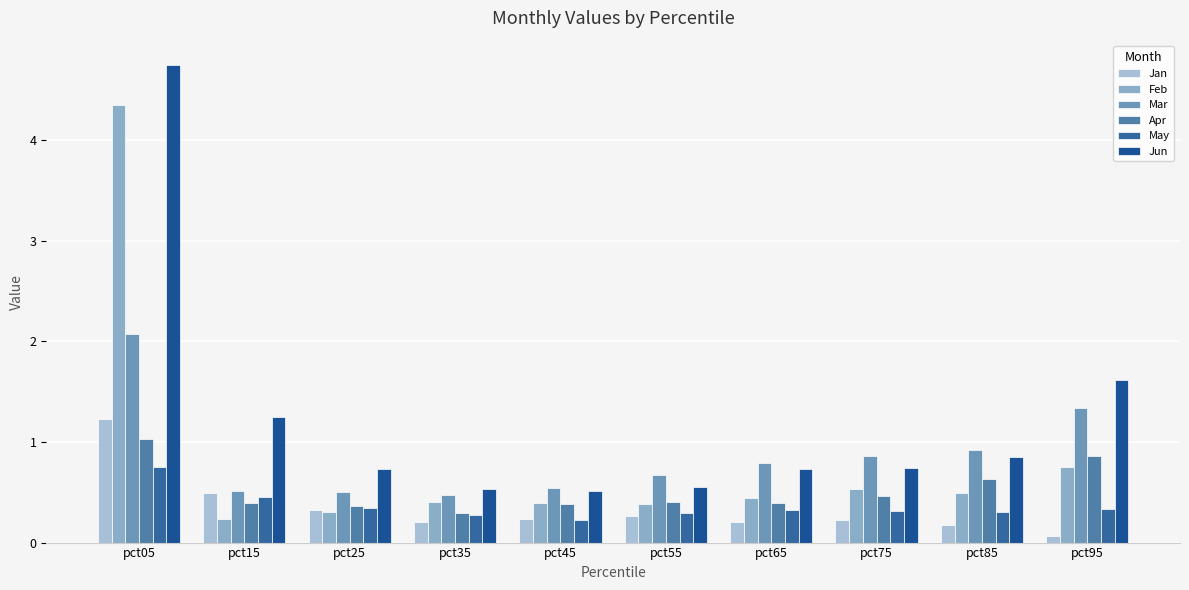

What is the average value of the Jan series?

0.3